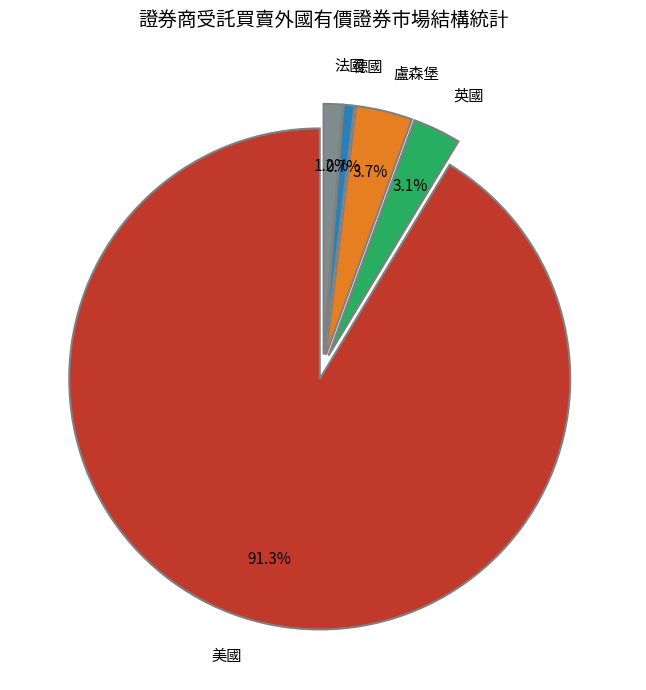

Count the number of slices in the pie.

5